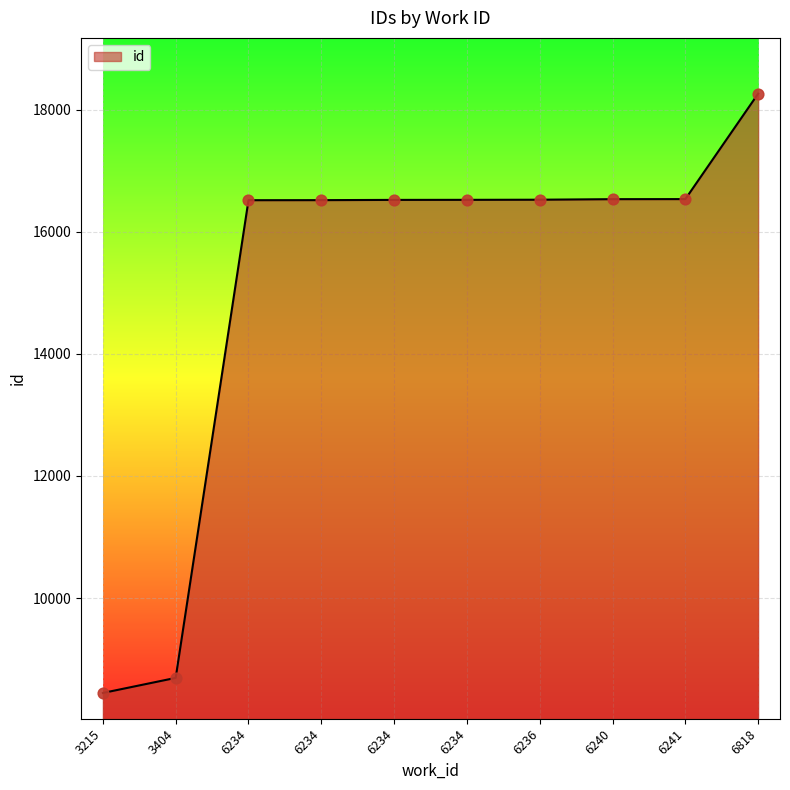

Does the chart have visible grid lines?

Yes